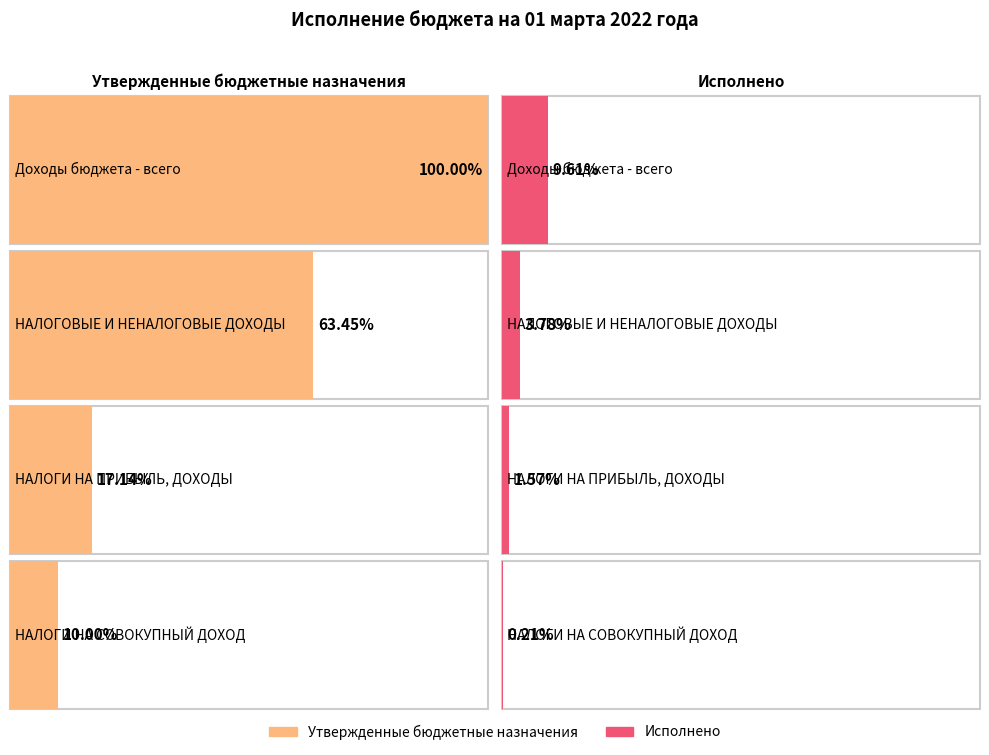

What is the sum of the Утвержденные бюджетные назначения values at НАЛОГИ НА СОВОКУПНЫЙ ДОХОД and Доходы бюджета - всего?

24795000.0